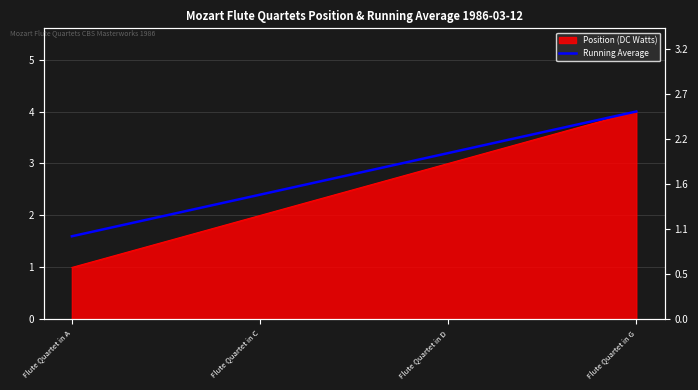

List the labels in order of value, smallest first.

Flute Quartet in A, Flute Quartet in C, Flute Quartet in D, Flute Quartet in G